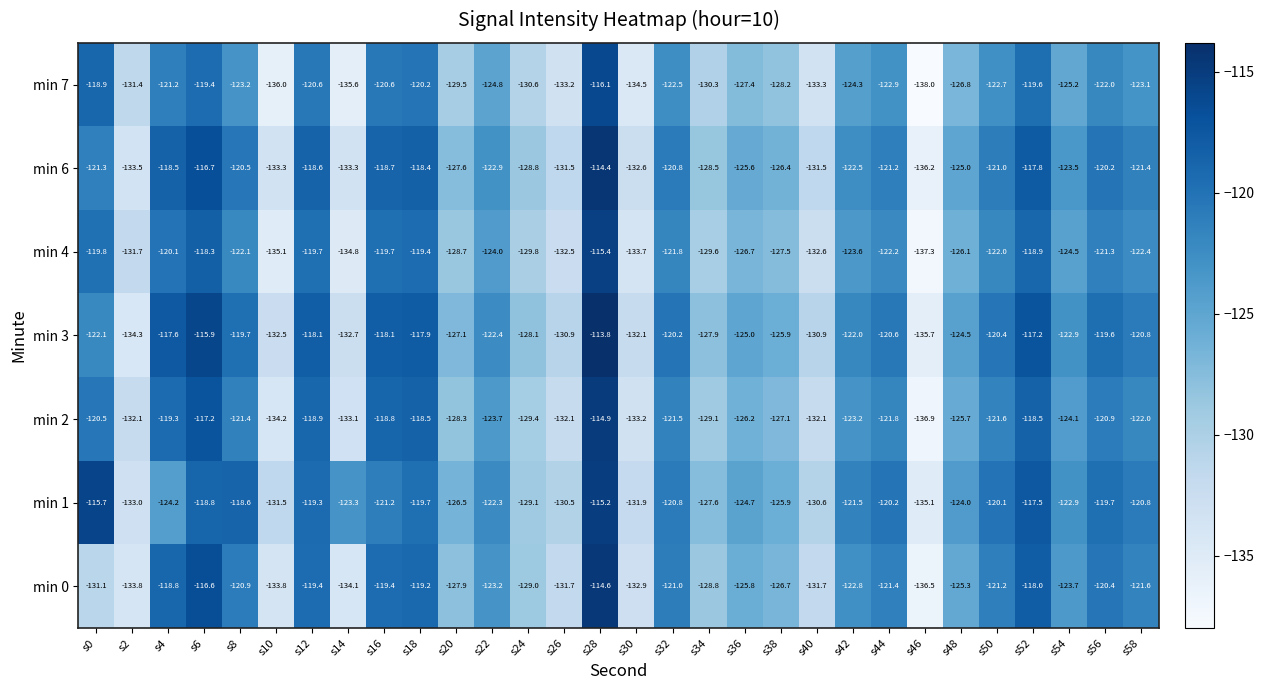

Which category has the highest value across all series?

s28